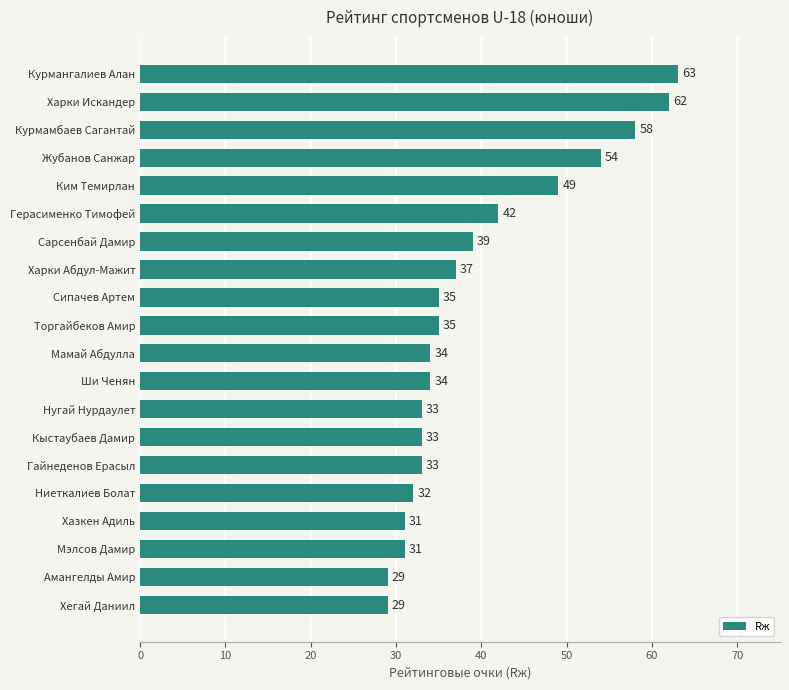

At which category does the chart reach its peak across all series?

Курмангалиев Алан